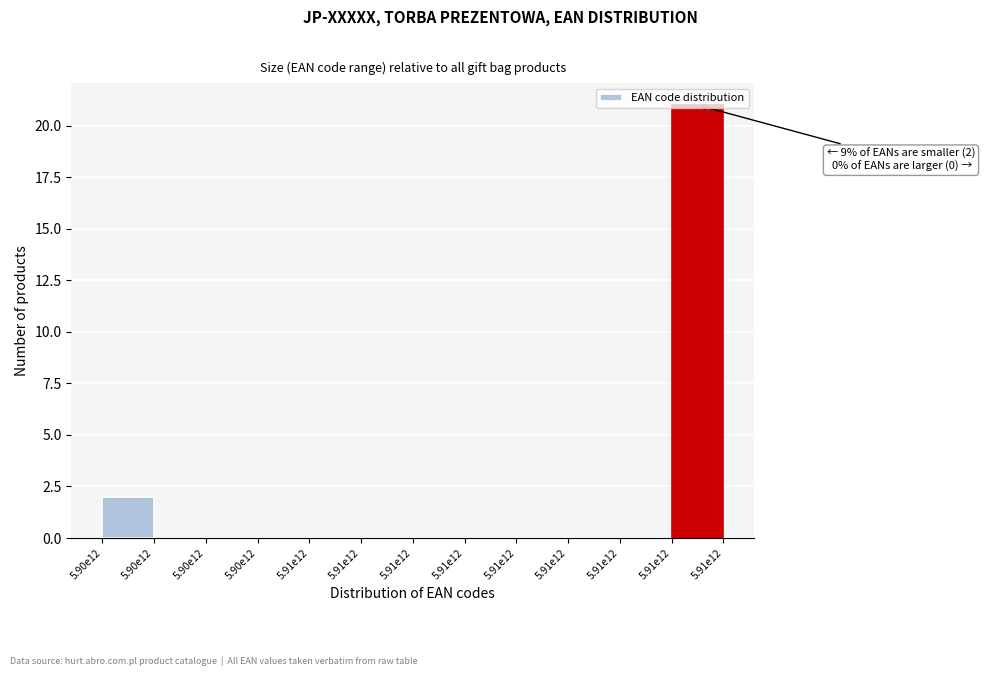

Are the bars horizontal?

No